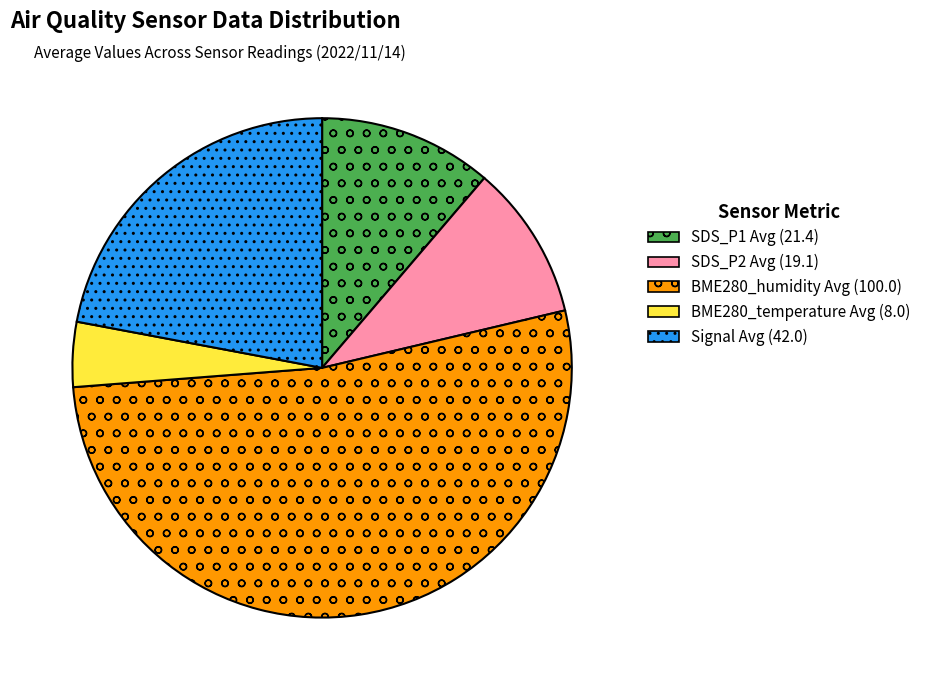

Rank the categories by value from highest to lowest.

BME280_humidity Avg, Signal Avg, SDS_P1 Avg, SDS_P2 Avg, BME280_temperature Avg